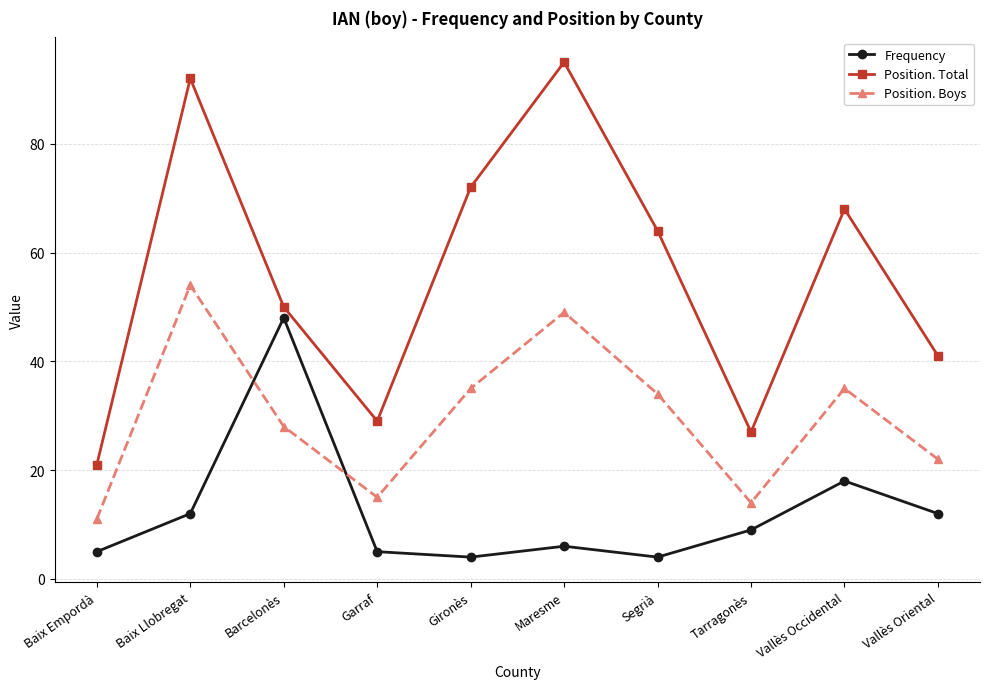

At which label is Position. Boys closest to 32?

Segrià